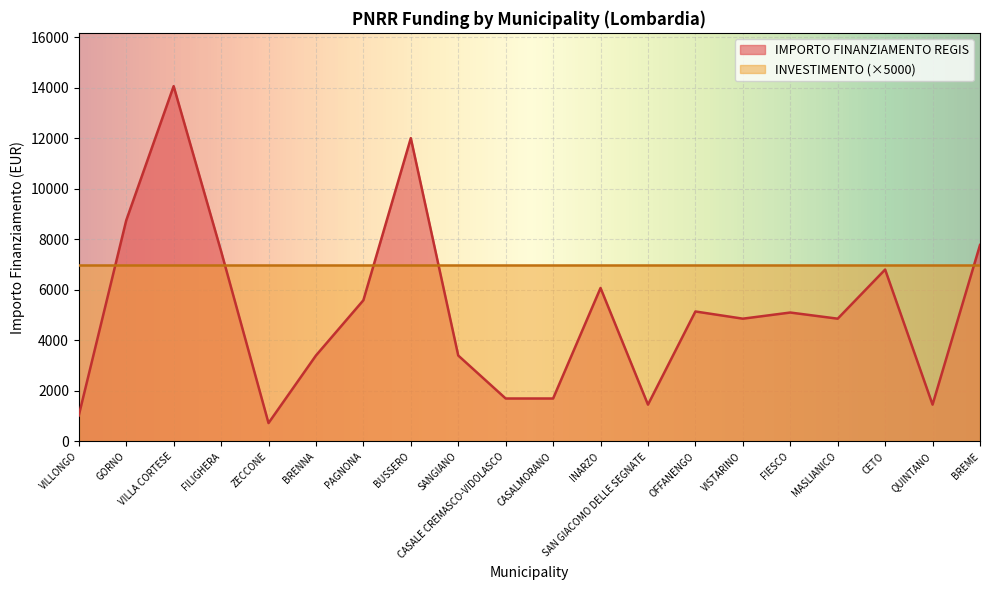

What is the difference between the second highest and second lowest values?

10976